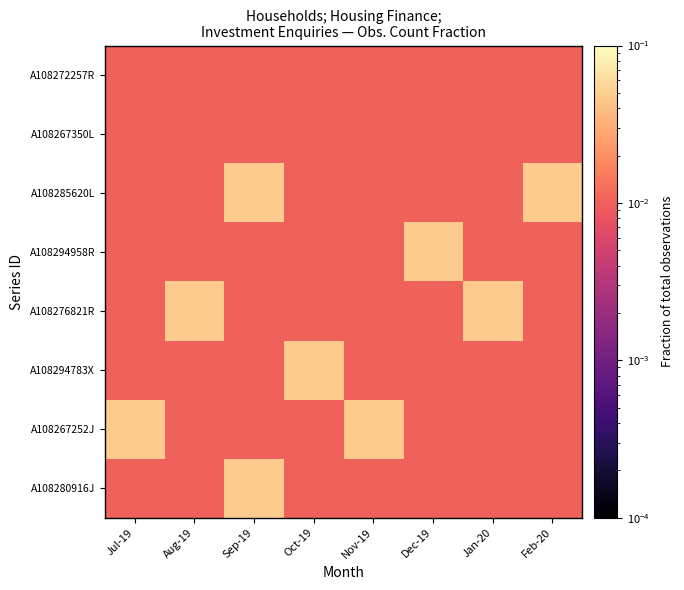

Which series has the widest spread of values?

A108285620L